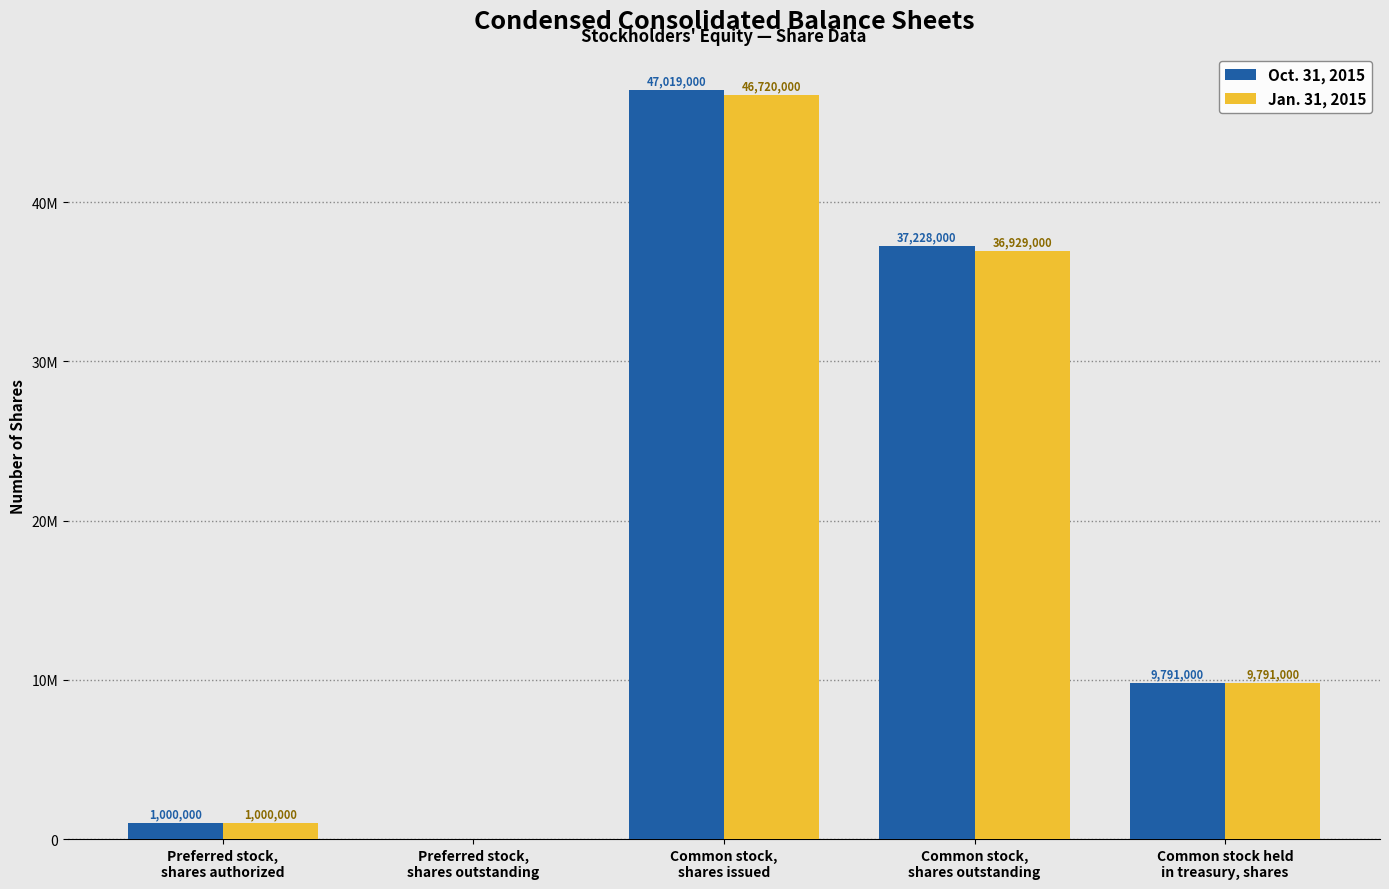

What are all the series names shown in the legend?

Oct. 31, 2015, Jan. 31, 2015